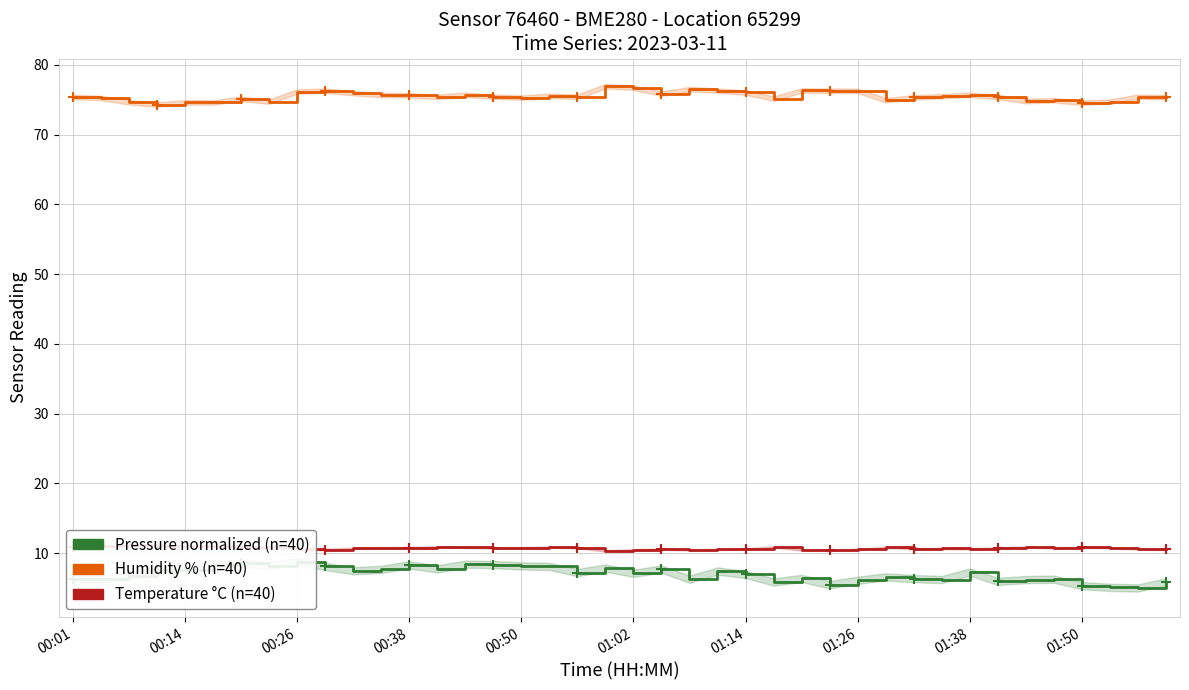

Is this an area chart (filled region under the line)?

No